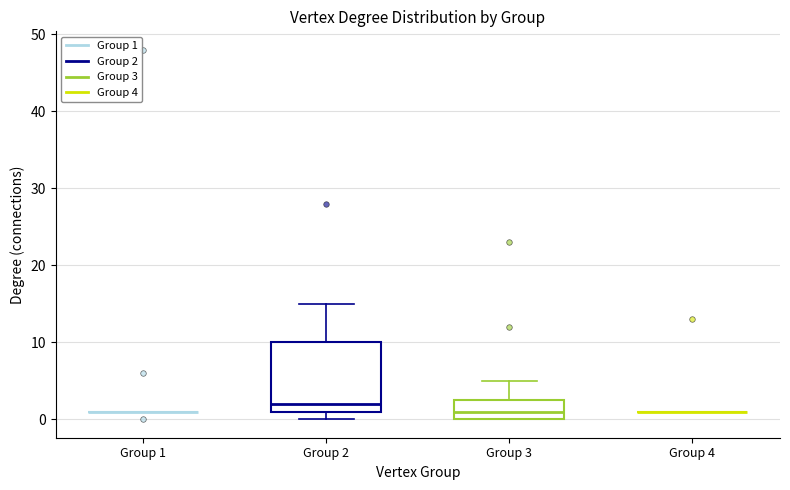

Where is the upper edge of the box for Group 2 on the y-axis? The values are not printed on the chart, so give them approximately, as read against the axis.

10